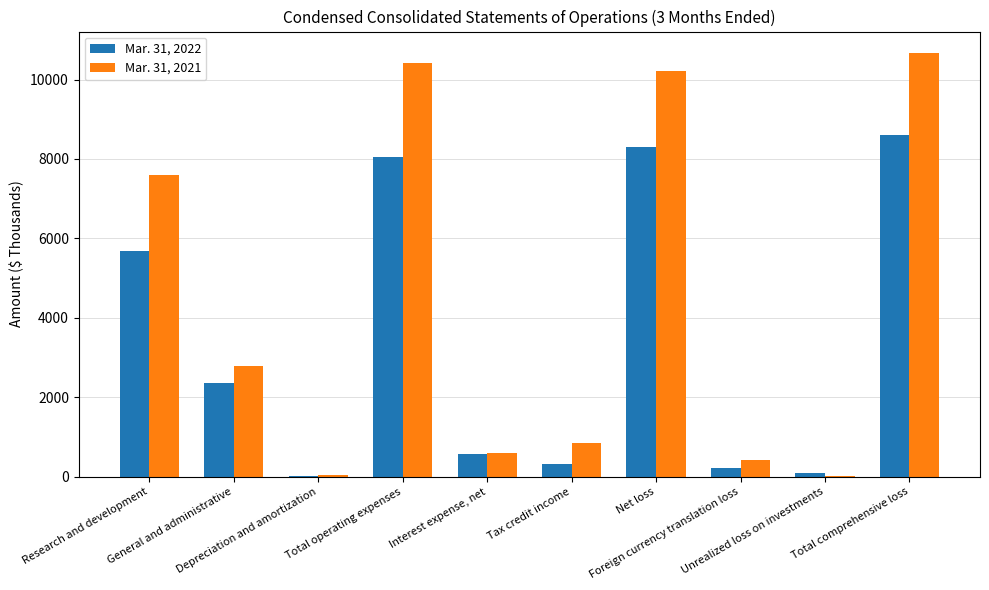

What is the maximum value shown in the chart?

10674